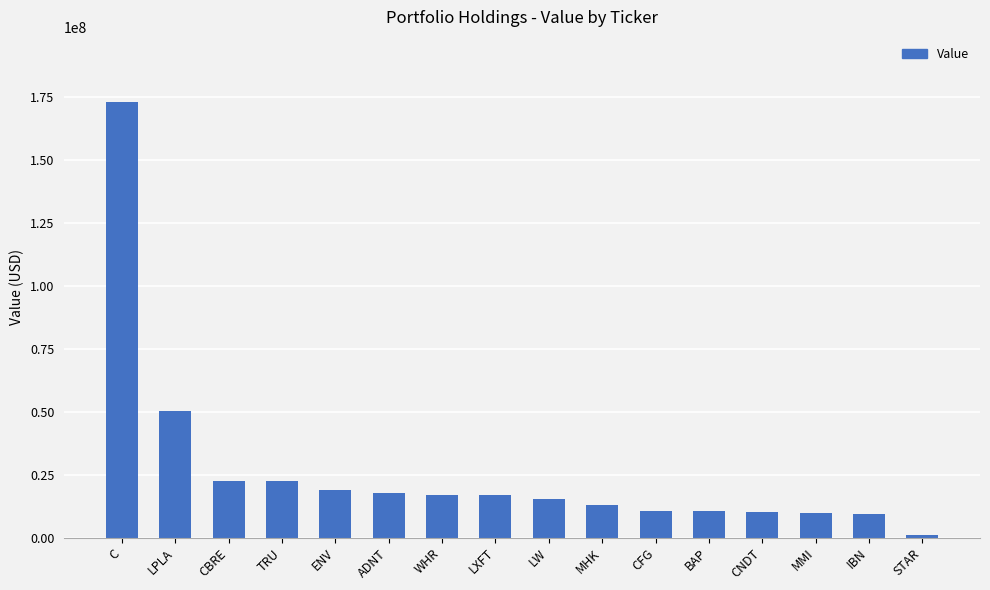

True or false: the data shows 12479260 at LPLA.

False